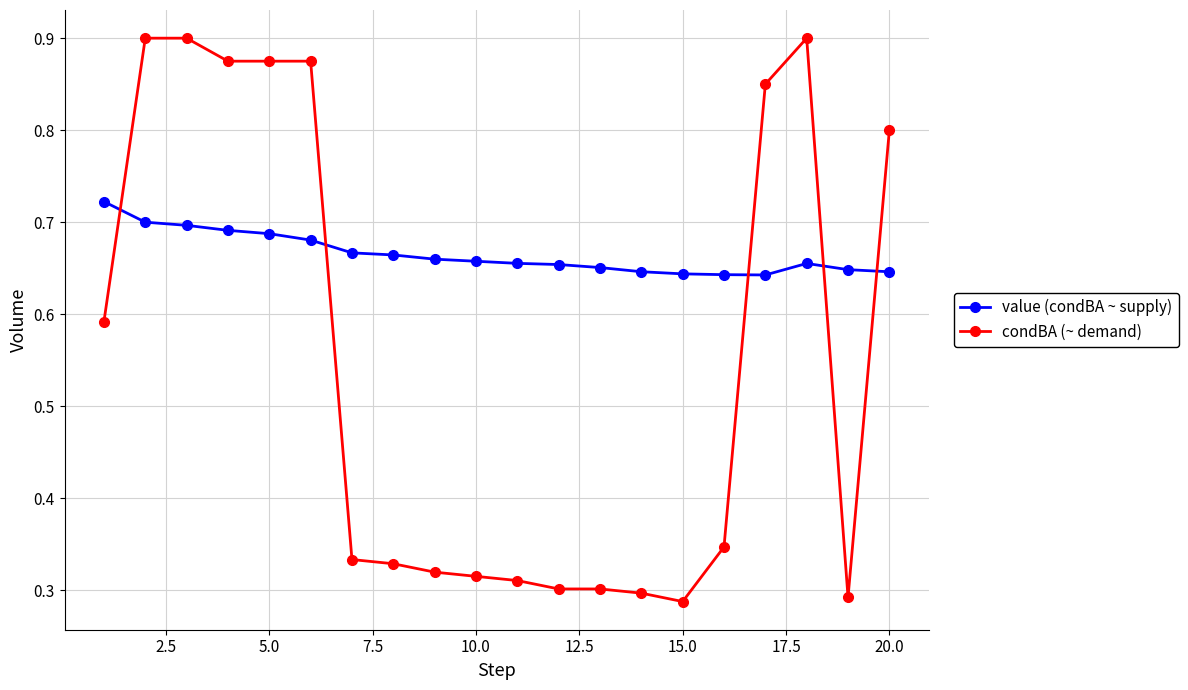

Does the chart display data point markers on the line(s)?

Yes